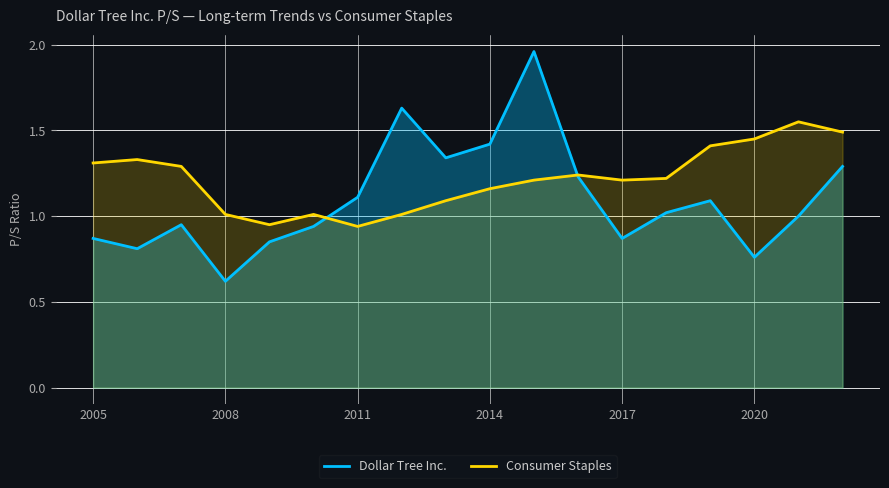

How many interior local valleys does the Dollar Tree Inc. series have?

5